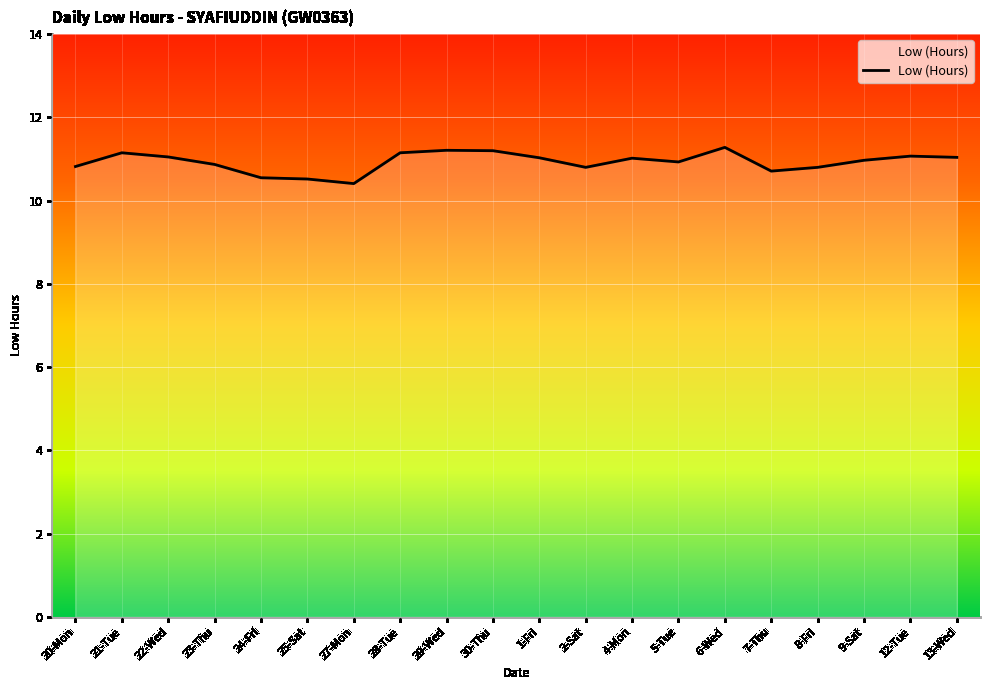

What is the difference between the values at 27-Mon and 13-Wed?

0.6